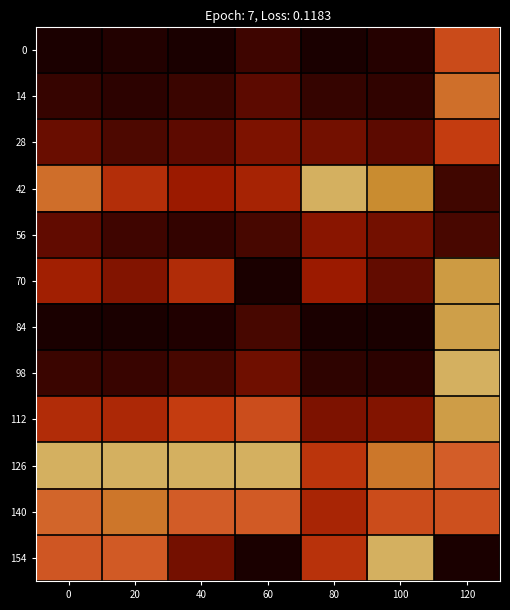

What is the spread (max minus min) of values at 80?

1.0